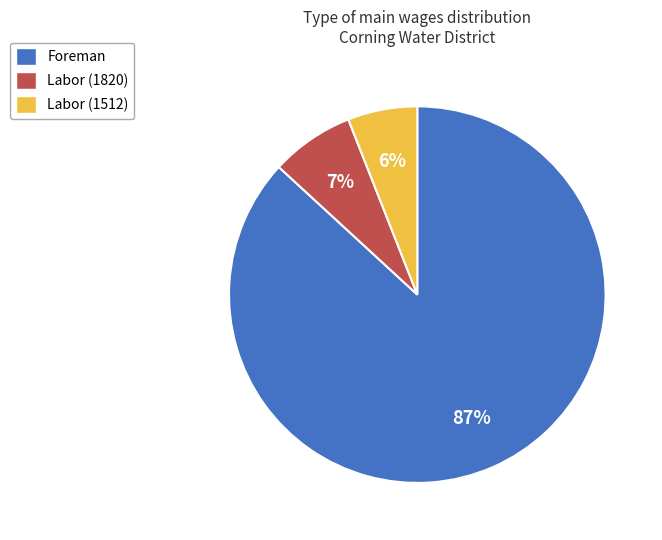

Which has a higher value, Labor (1512) or Labor (1820)?

Labor (1820)